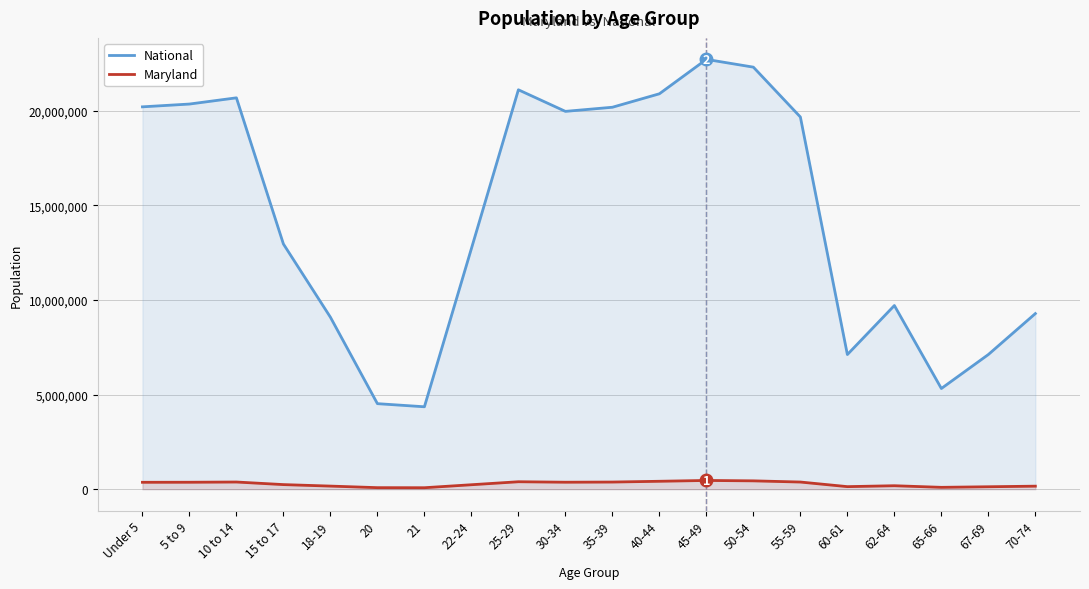

What value does the National series have at 55-59?

19664805